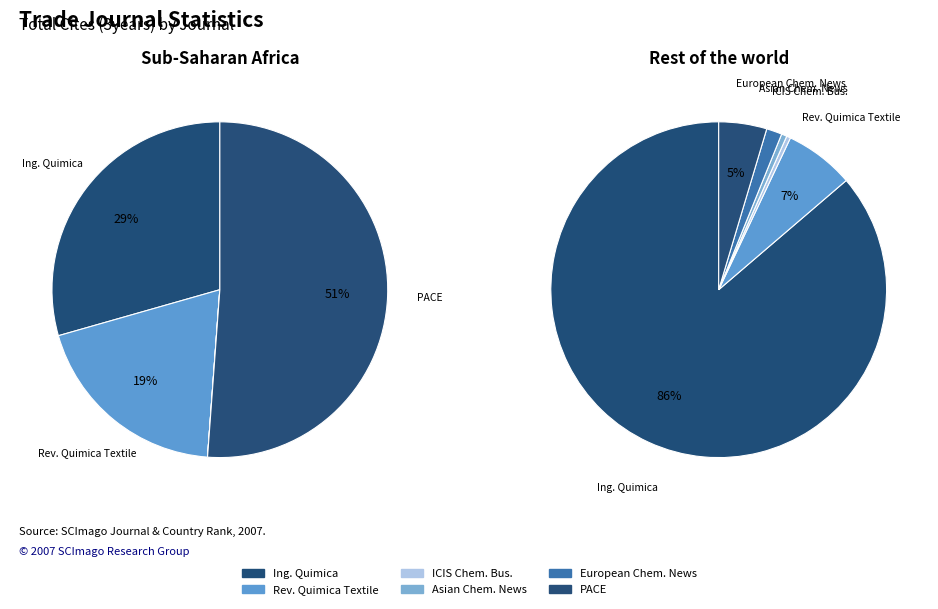

Which category has the biggest portion of the pie?

Ingenieria Quimica